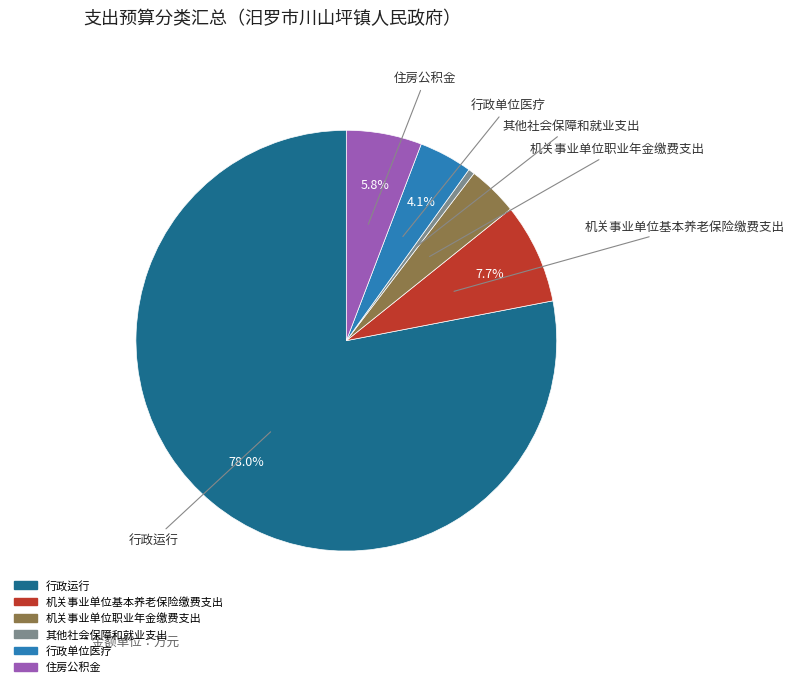

Approximately how many times larger is the value at 住房公积金 compared to 其他社会保障和就业支出?

12.0